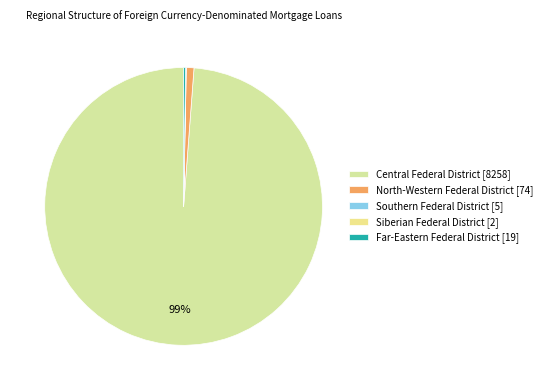

Which slice is the largest?

Central Federal District [8258]